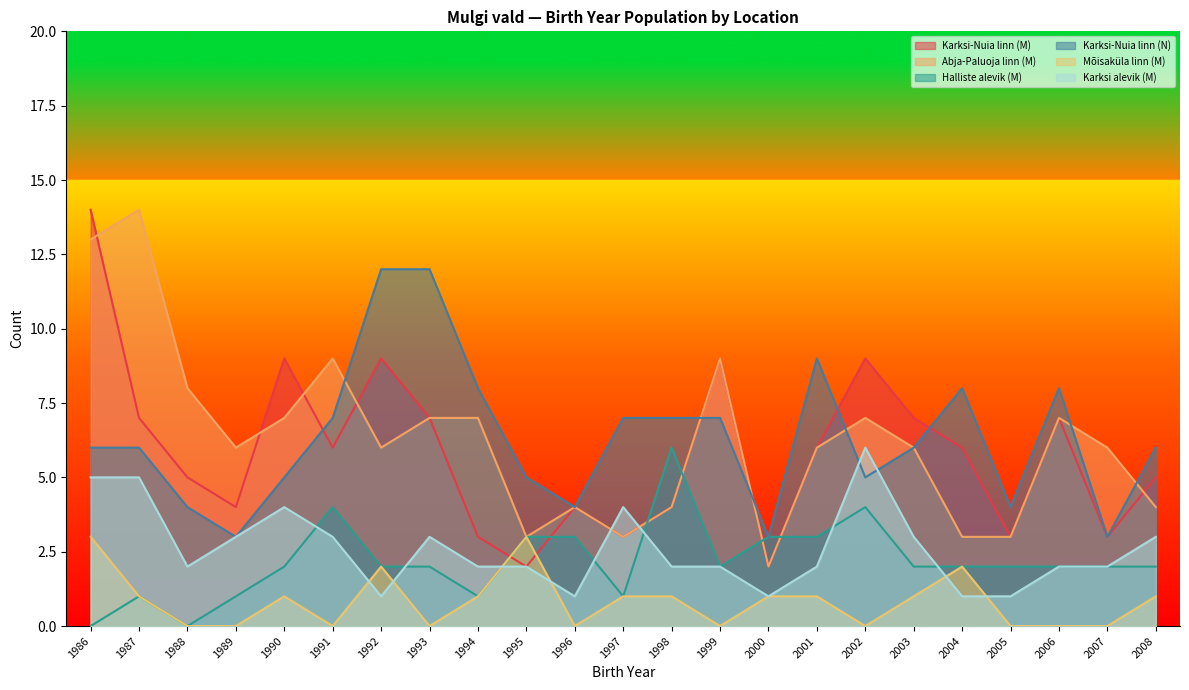

Which category has the highest value in the Karksi-Nuia linn (M) series?

1986